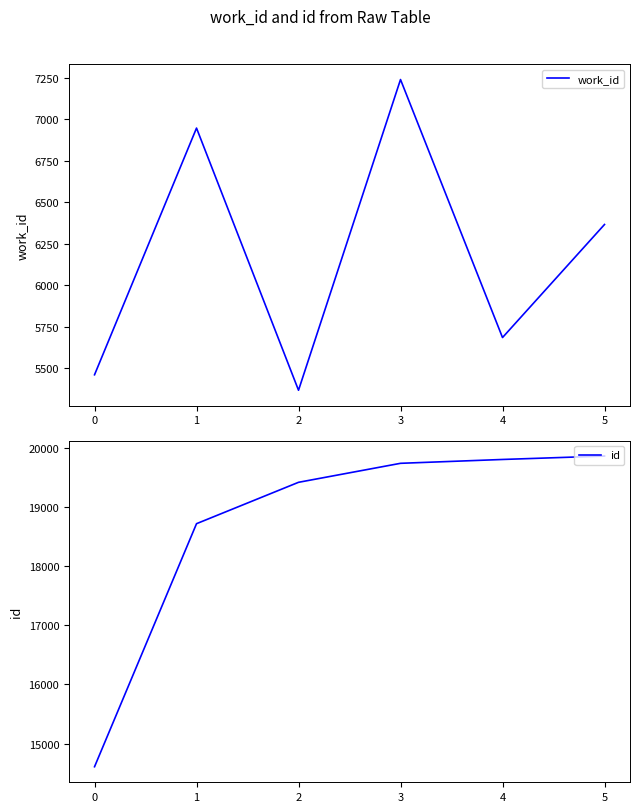

Rank the series by their average value, from lowest to highest.

work_id, id